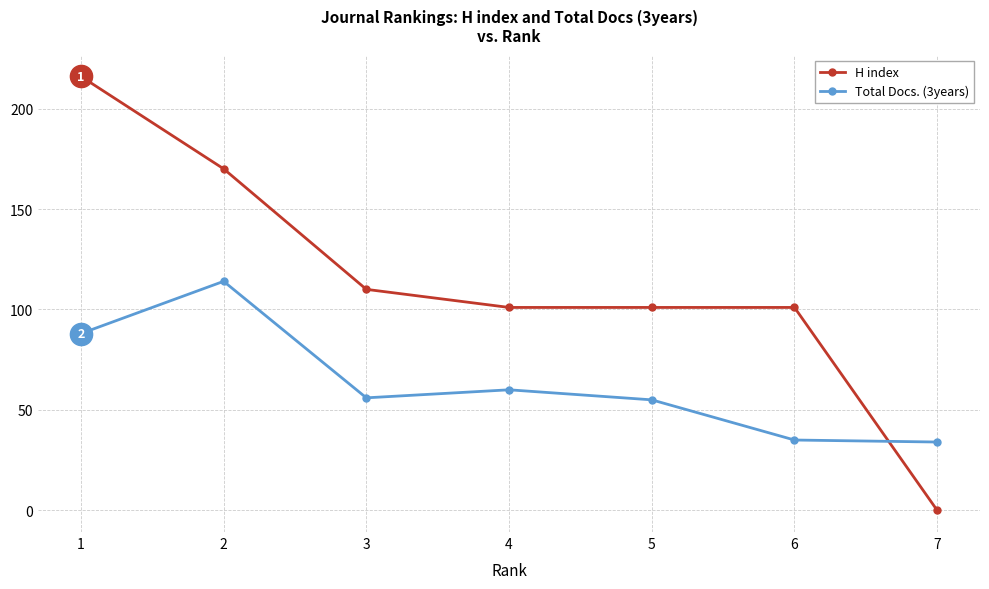

At how many categories does at least one series exceed 38?

6